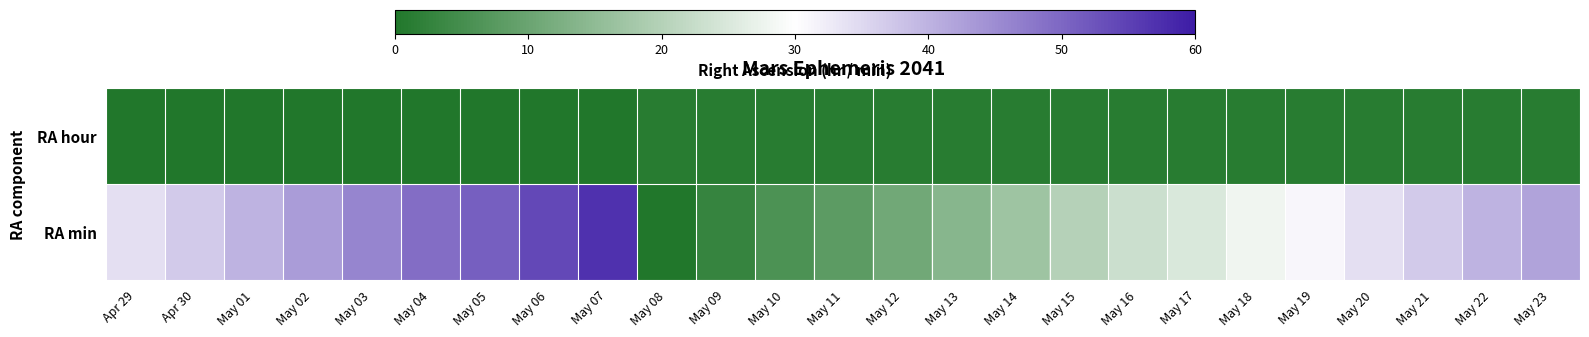

At May 13, list the series in order from smallest to largest.

RA hour, RA min